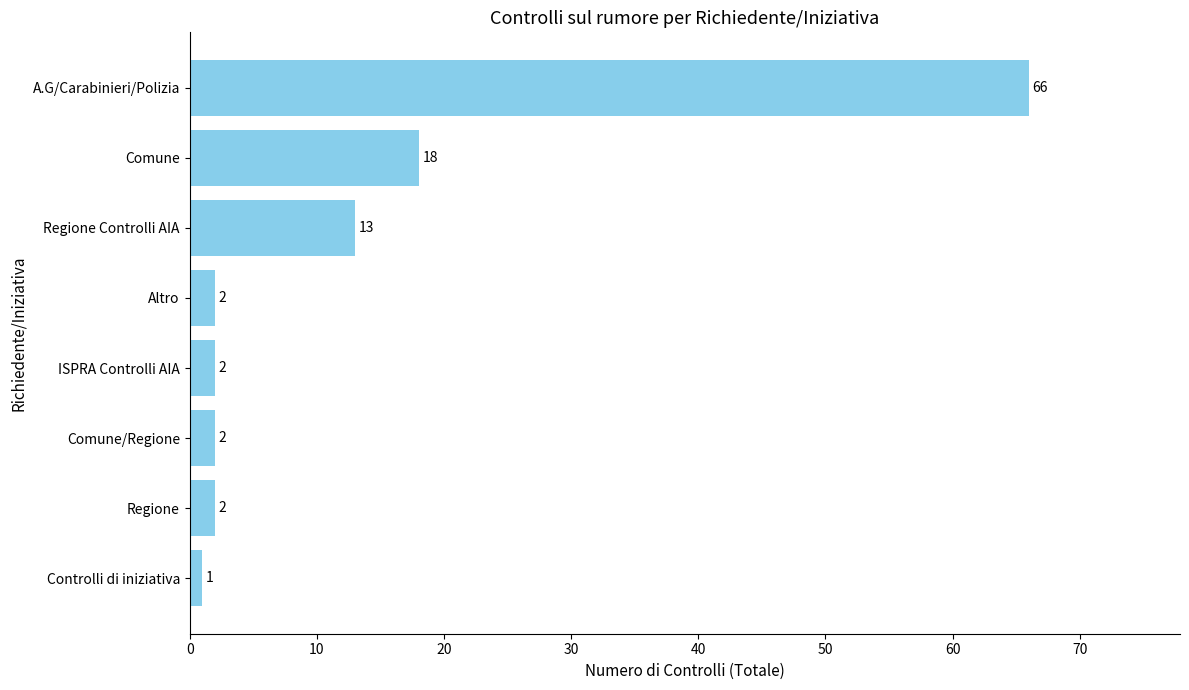

What is the difference between the maximum and minimum values?

65